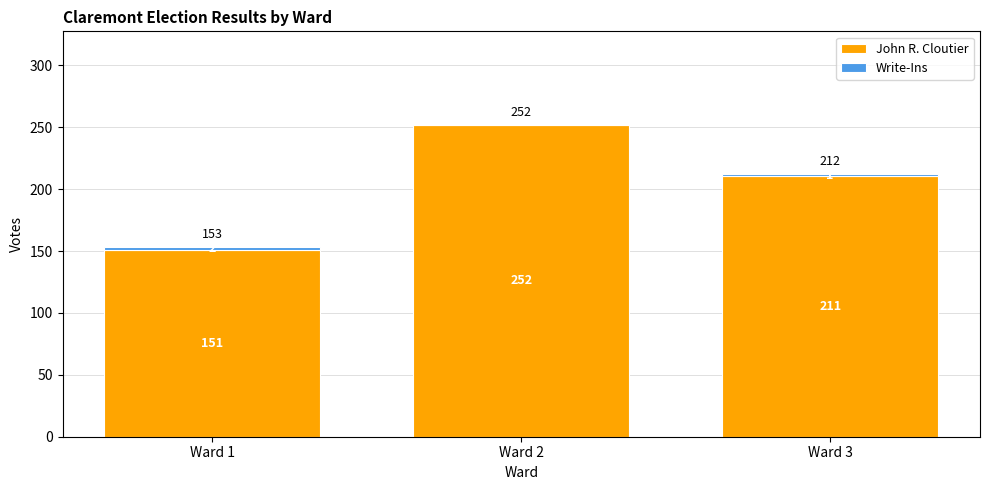

Does the chart contain stacked bars?

Yes